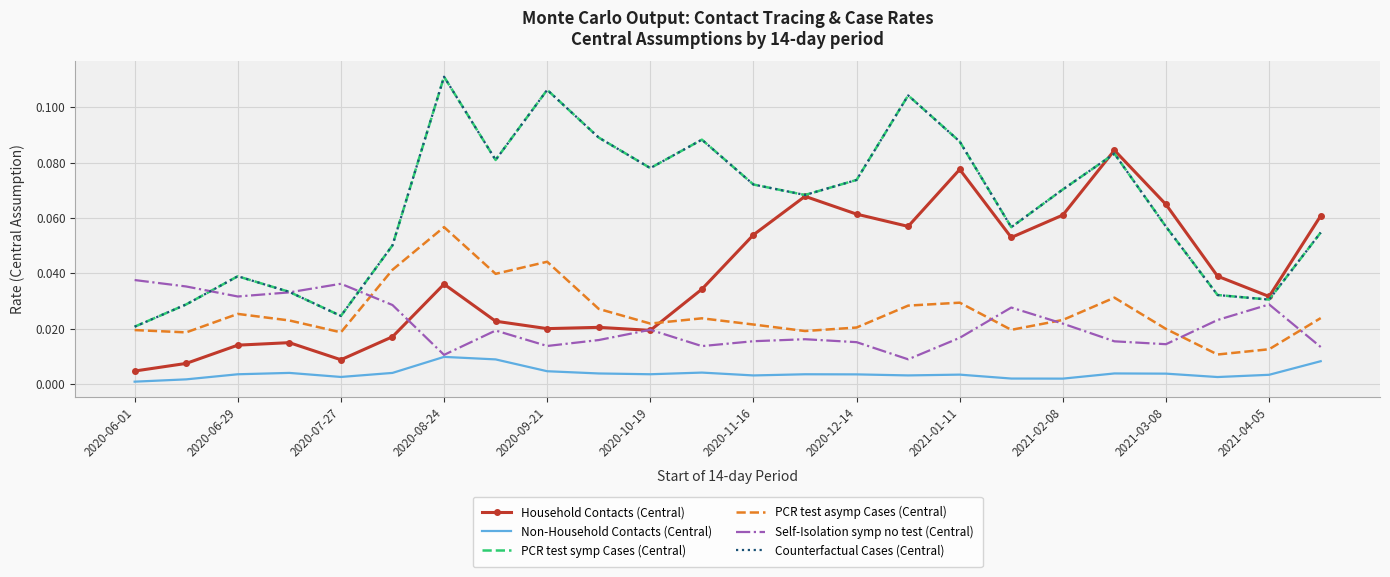

Reading left to right, extract all data points from this chart.

Household Contacts (Central): 0.0	0.0	0.0	0.0	0.0	0.0	0.0	0.0	0.0	0.0	0.0	0.0	0.1	0.1	0.1	0.1	0.1	0.1	0.1	0.1	0.1	0.0	0.0	0.1
Non-Household Contacts (Central): 0.0	0.0	0.0	0.0	0.0	0.0	0.0	0.0	0.0	0.0	0.0	0.0	0.0	0.0	0.0	0.0	0.0	0.0	0.0	0.0	0.0	0.0	0.0	0.0
PCR test symp Cases (Central): 0.0	0.0	0.0	0.0	0.0	0.1	0.1	0.1	0.1	0.1	0.1	0.1	0.1	0.1	0.1	0.1	0.1	0.1	0.1	0.1	0.1	0.0	0.0	0.1
PCR test asymp Cases (Central): 0.0	0.0	0.0	0.0	0.0	0.0	0.1	0.0	0.0	0.0	0.0	0.0	0.0	0.0	0.0	0.0	0.0	0.0	0.0	0.0	0.0	0.0	0.0	0.0
Self-Isolation symp no test (Central): 0.0	0.0	0.0	0.0	0.0	0.0	0.0	0.0	0.0	0.0	0.0	0.0	0.0	0.0	0.0	0.0	0.0	0.0	0.0	0.0	0.0	0.0	0.0	0.0
Counterfactual Cases (Central): 0.0	0.0	0.0	0.0	0.0	0.1	0.1	0.1	0.1	0.1	0.1	0.1	0.1	0.1	0.1	0.1	0.1	0.1	0.1	0.1	0.1	0.0	0.0	0.1